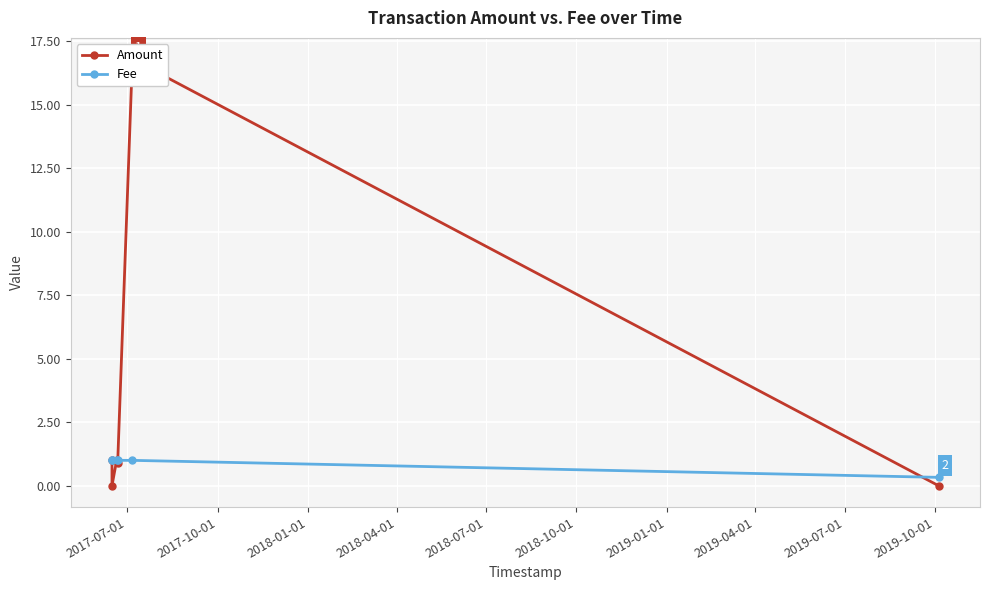

Is this an area chart (filled region under the line)?

No